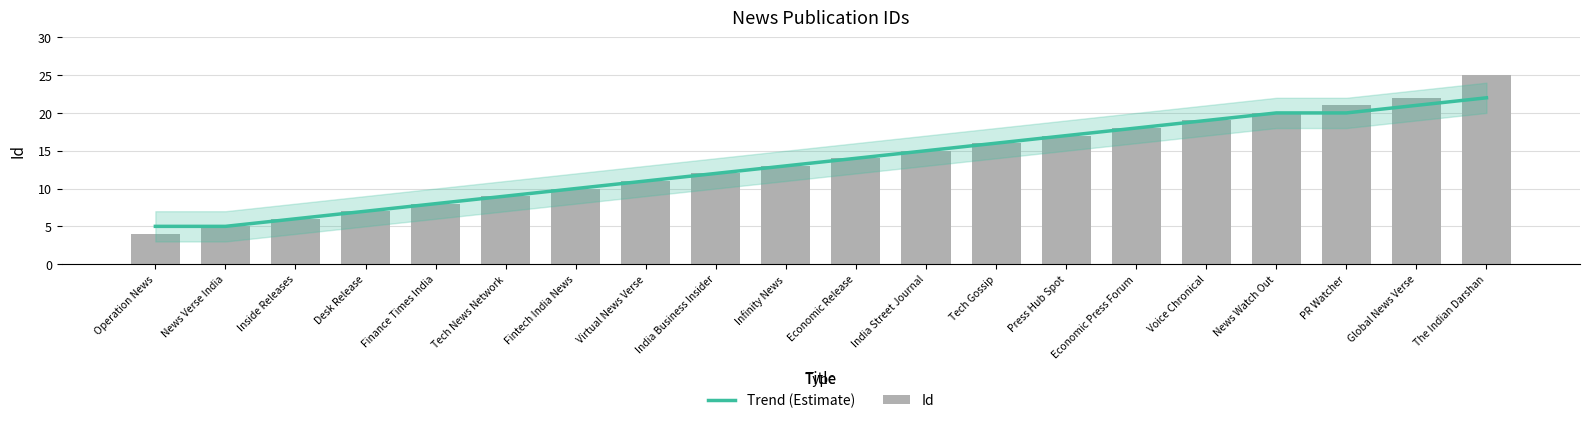

What is the highest value of the Trend (Estimate) series?

22